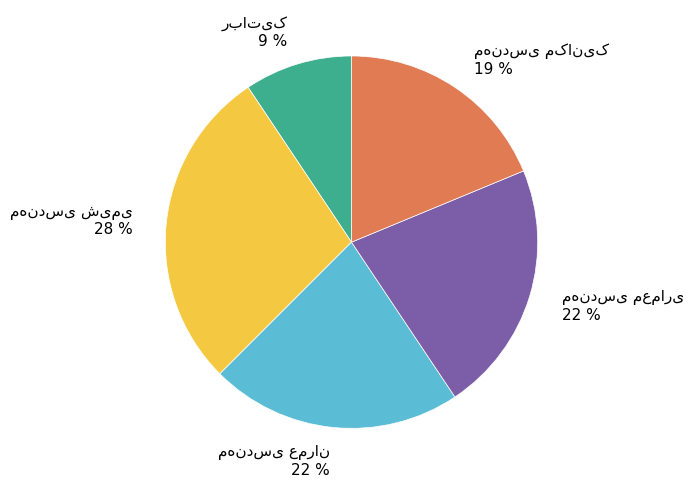

To the nearest percent, what is the average slice percentage?

20%